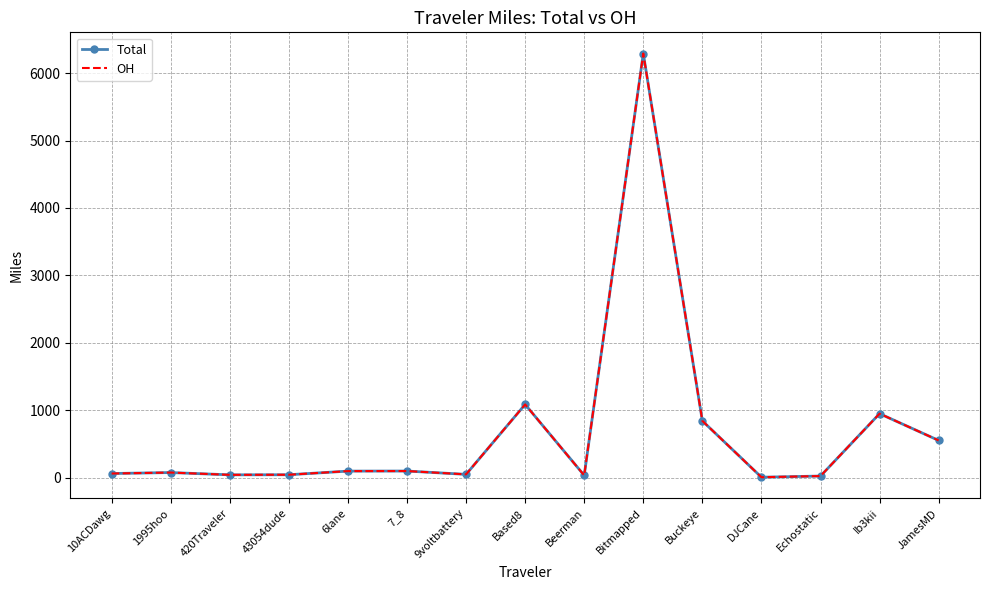

Is the value of Total at Based8 greater than the value of OH at 9voltbattery?

Yes